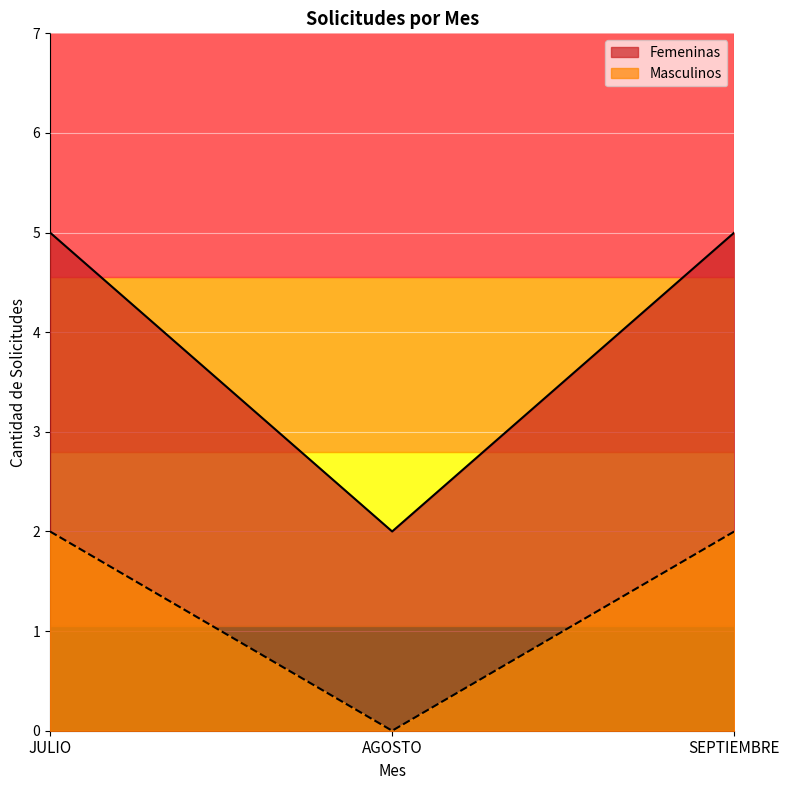

Between SEPTIEMBRE and JULIO, which is larger?

SEPTIEMBRE